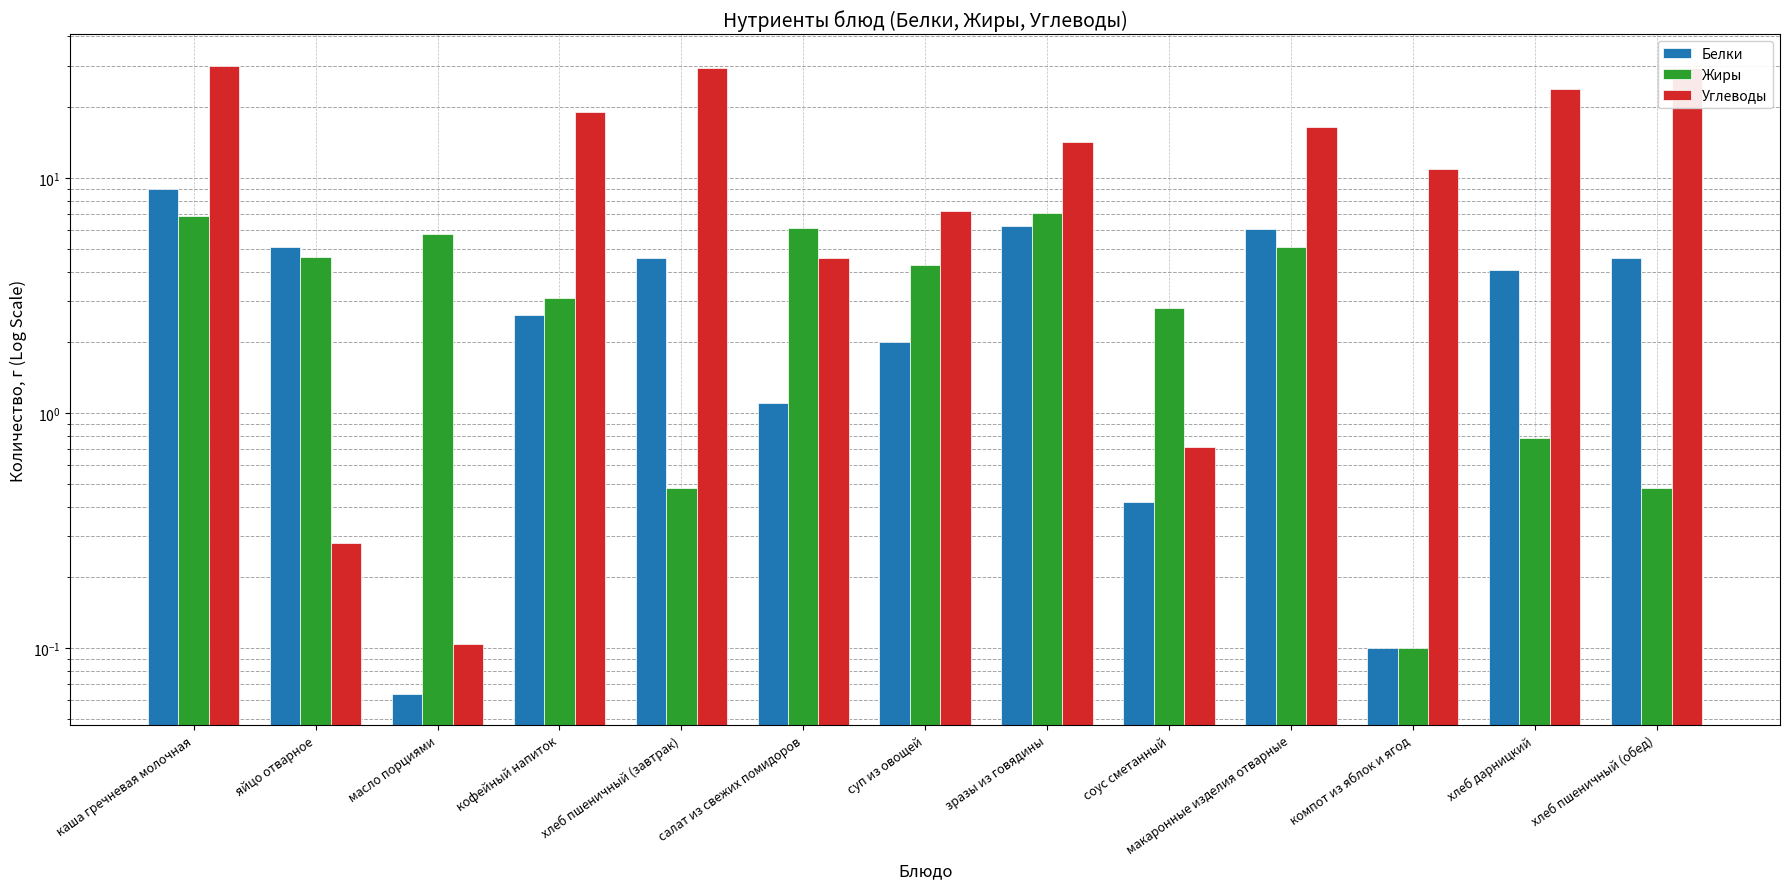

At which label does Жиры first exceed 4?

каша гречневая молочная